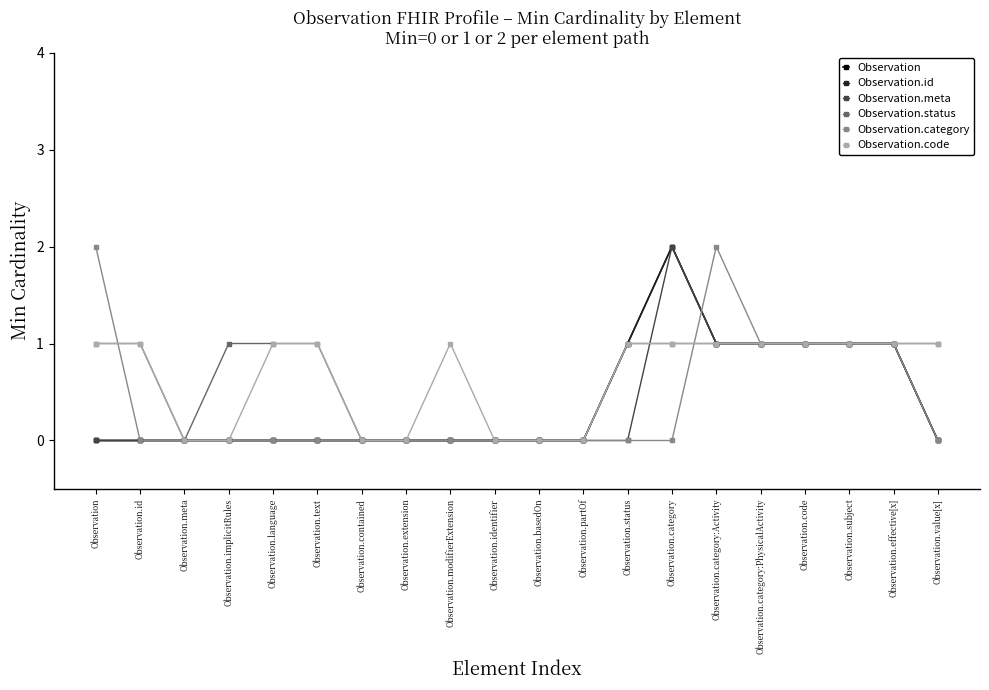

At which label does Observation.status reach its peak?

Observation